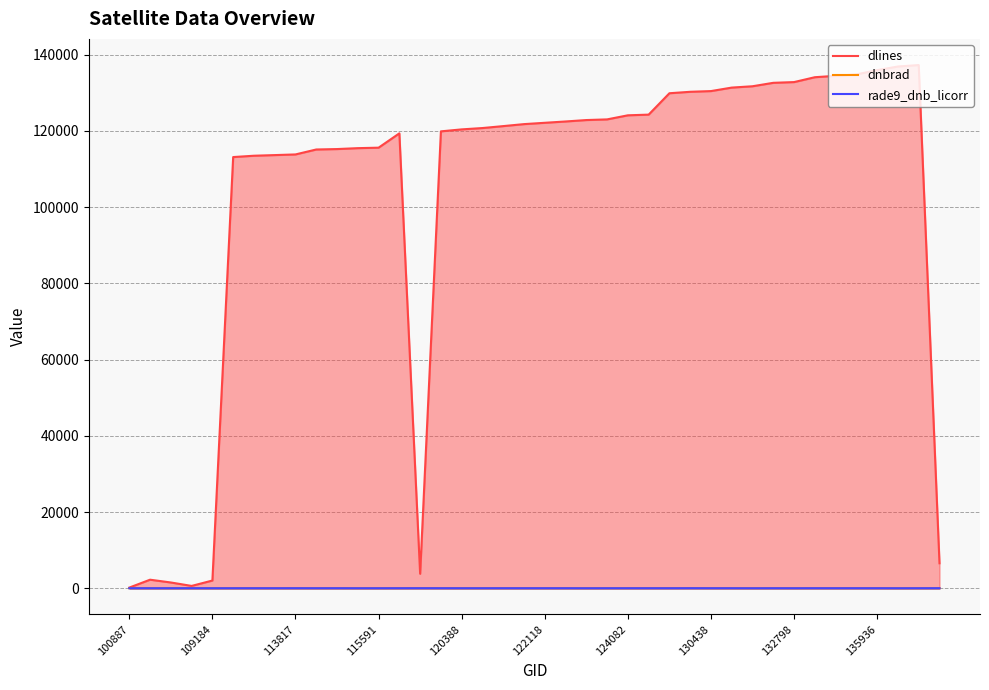

What value does the dlines series have at 31?

132606.0